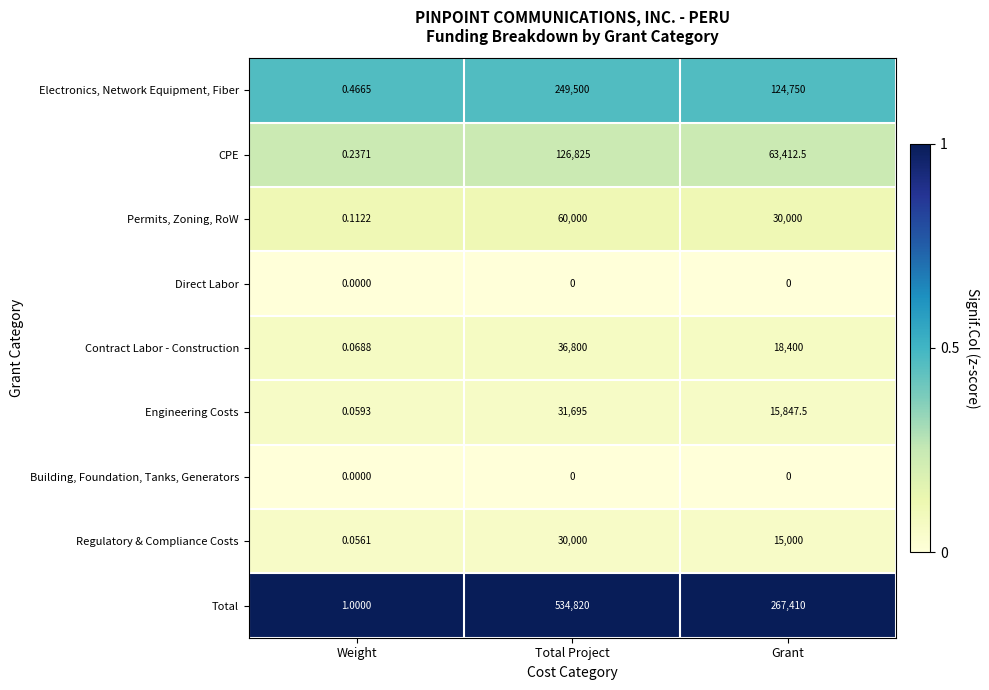

Where is Regulatory & Compliance Costs nearest to the value 15000?

Grant